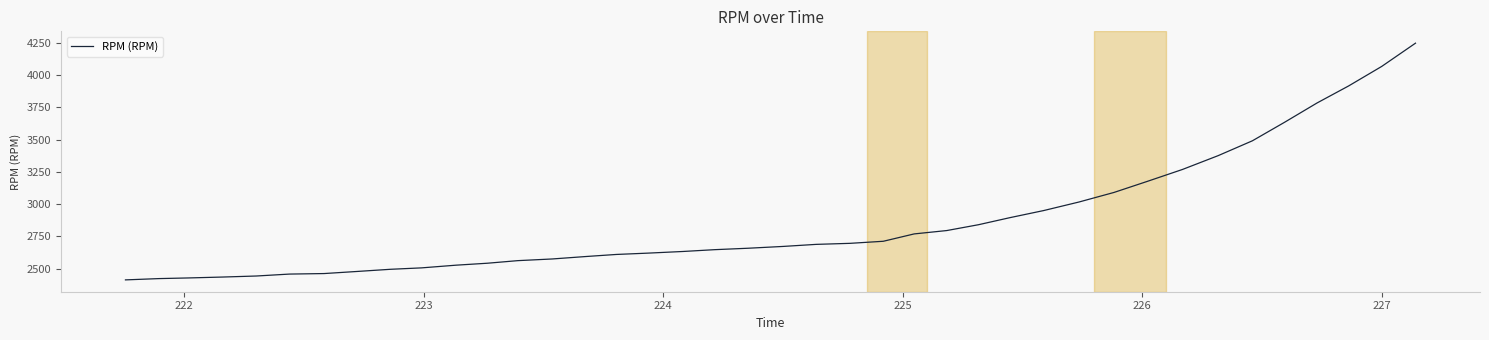

What is the difference between the maximum and minimum values?

1833